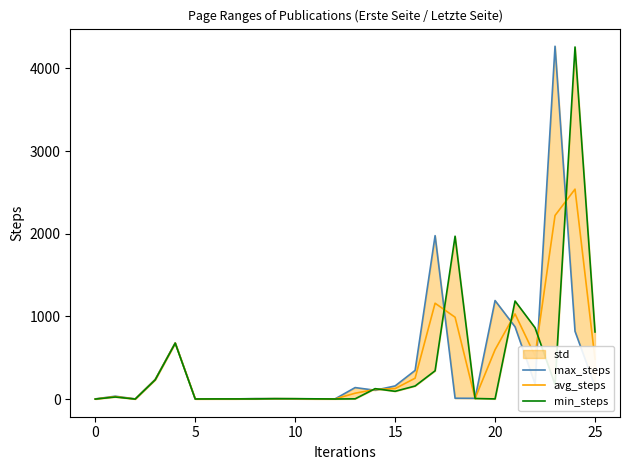

What are all the series names shown in the legend?

max_steps, avg_steps, min_steps